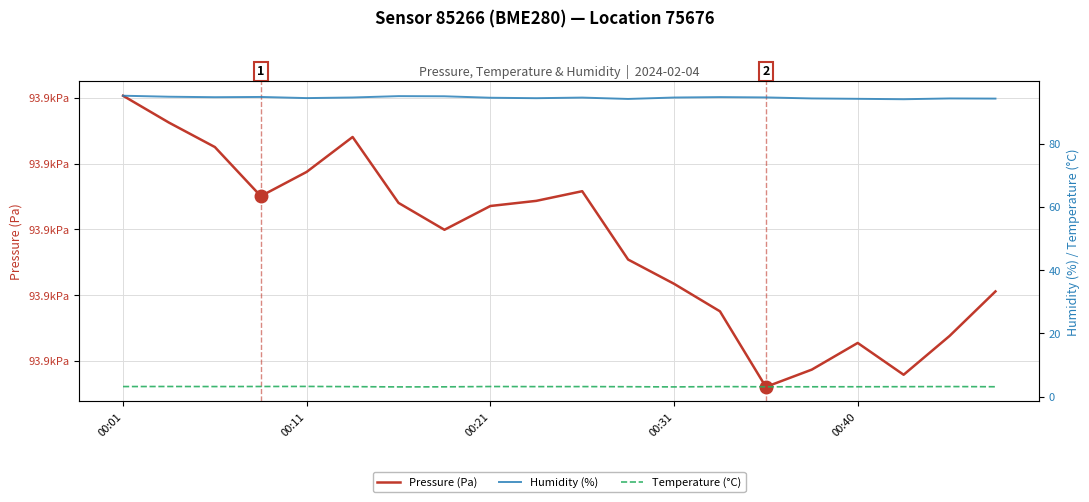

Reading left to right, what are all the values shown in this chart?

Pressure (Pa): 93900.3	93896.2	93892.5	93885.1	93888.8	93894.1	93884.0	93879.9	93883.6	93884.3	93885.8	93875.4	93871.7	93867.5	93856.0	93858.7	93862.7	93857.9	93863.8	93870.6
Humidity (%): 95.1	94.8	94.7	94.7	94.4	94.6	95.0	94.9	94.5	94.3	94.5	94.1	94.5	94.7	94.6	94.3	94.1	94.0	94.3	94.2
Temperature (°C): 3.2	3.2	3.2	3.2	3.2	3.2	3.1	3.1	3.2	3.2	3.2	3.1	3.1	3.2	3.1	3.1	3.1	3.2	3.2	3.1